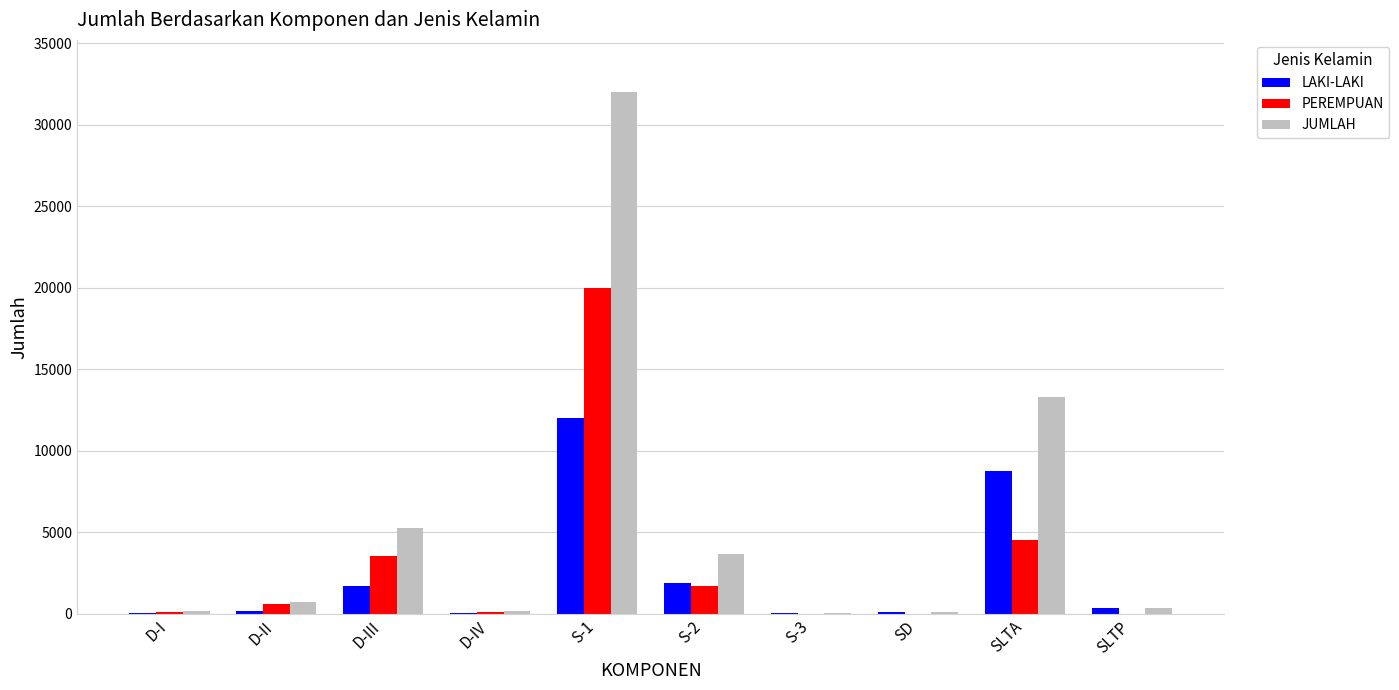

The PEREMPUAN series shows 4549 at SLTA. True or false?

True